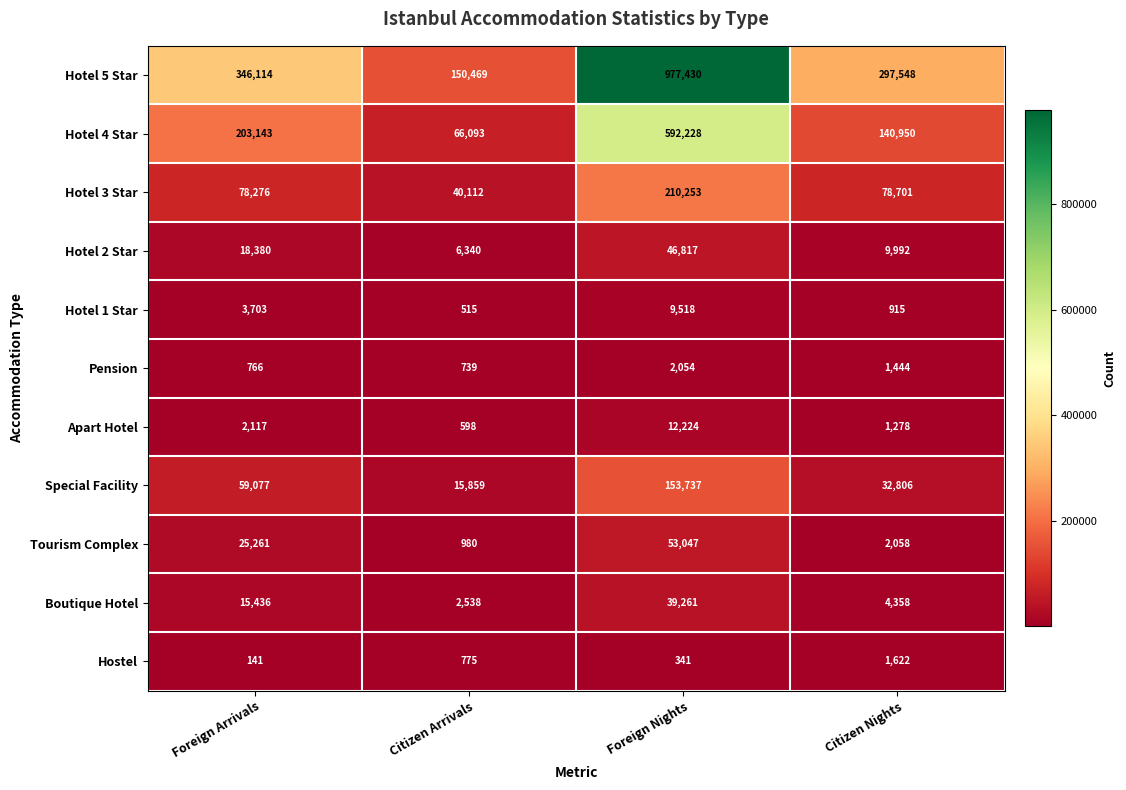

Rank the categories by Special Facility value from lowest to highest.

Citizen Arrivals, Citizen Nights, Foreign Arrivals, Foreign Nights